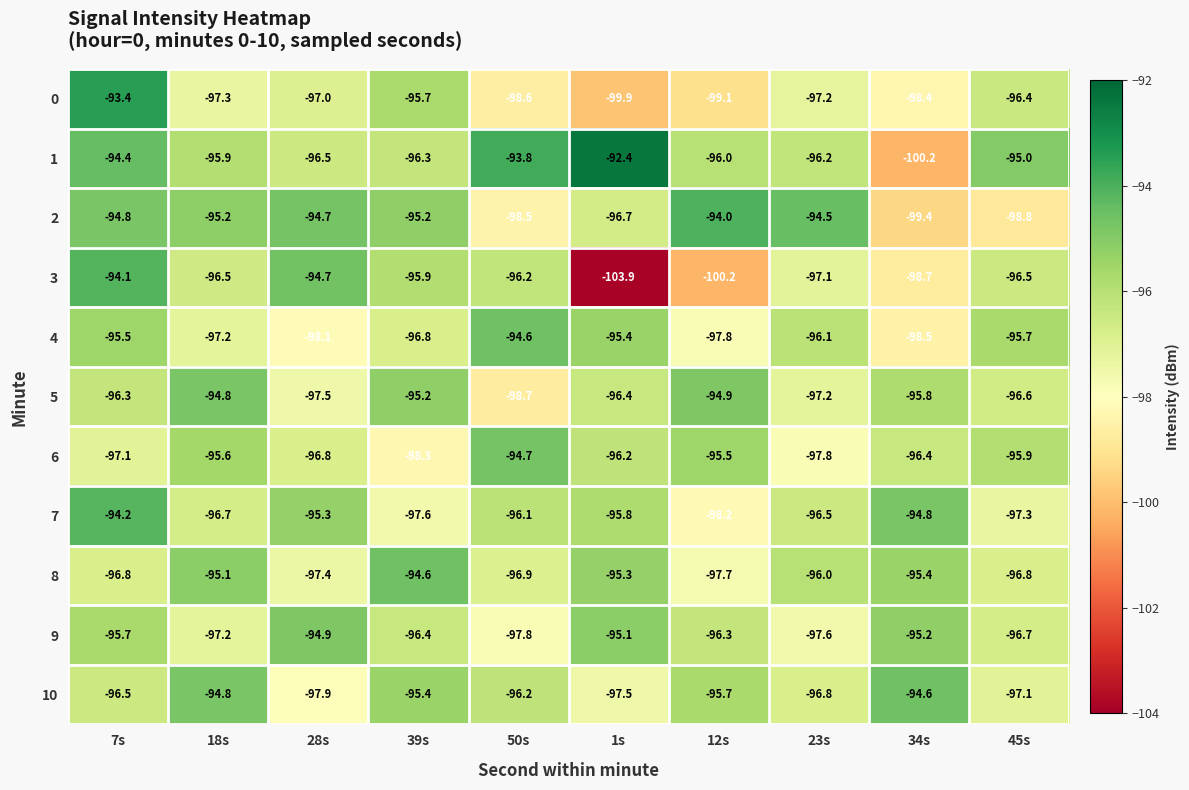

Rank the categories by 10 value from highest to lowest.

34s, 18s, 39s, 12s, 50s, 7s, 23s, 45s, 1s, 28s